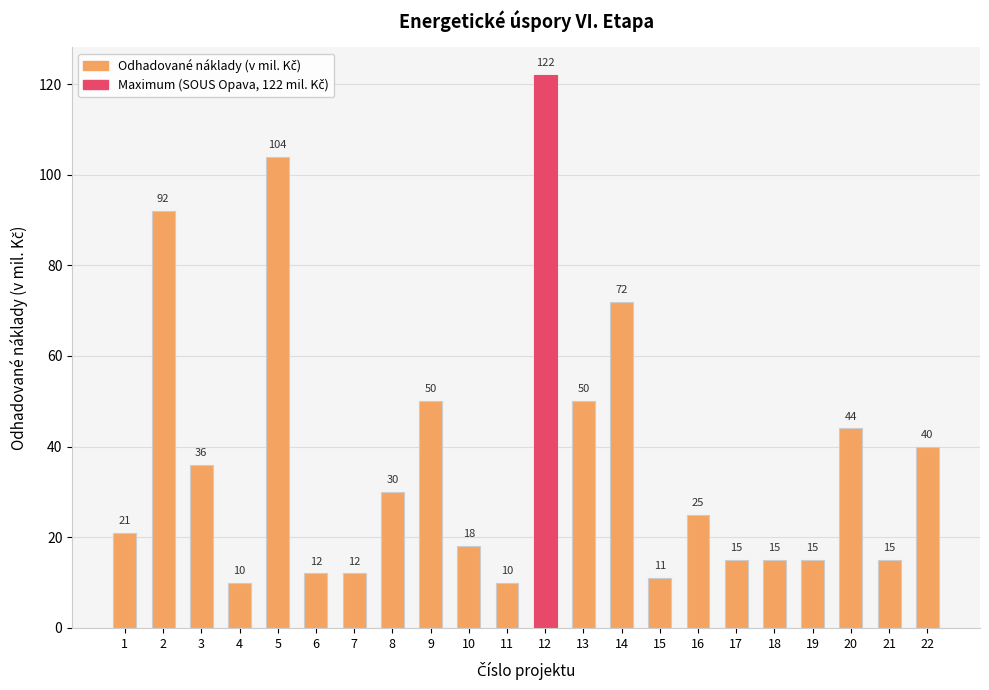

What is the value of the 3rd bar from the left?

36